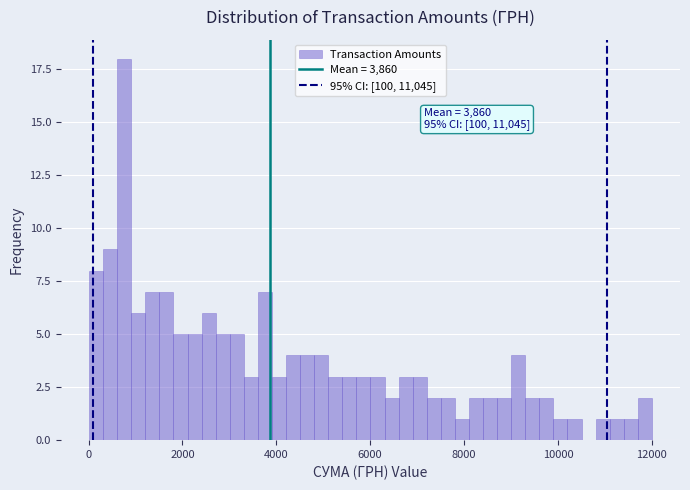

Around what value on the x-axis is the tallest bar? Give the approximate position of its centre, as read against the axis.

800